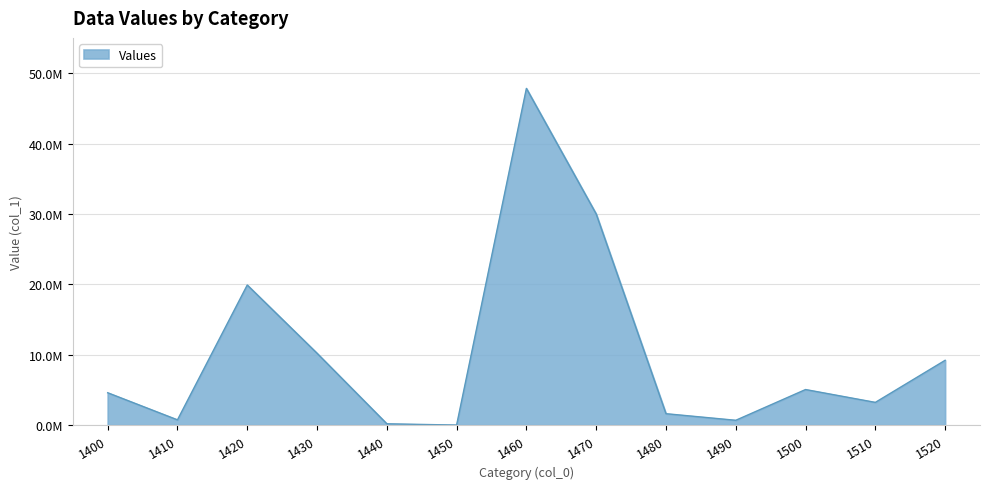

Does the chart display data point markers on the line(s)?

No